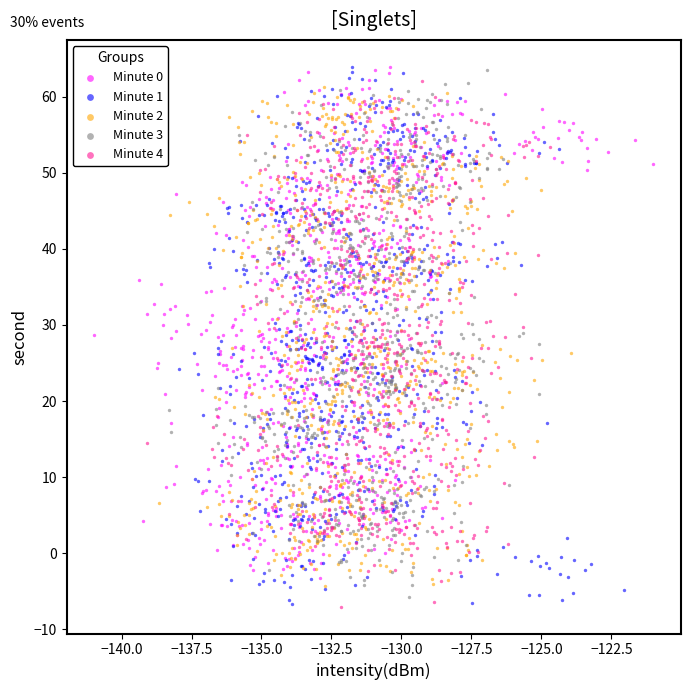

Which series has the largest Y range (max minus min)?

Minute 1